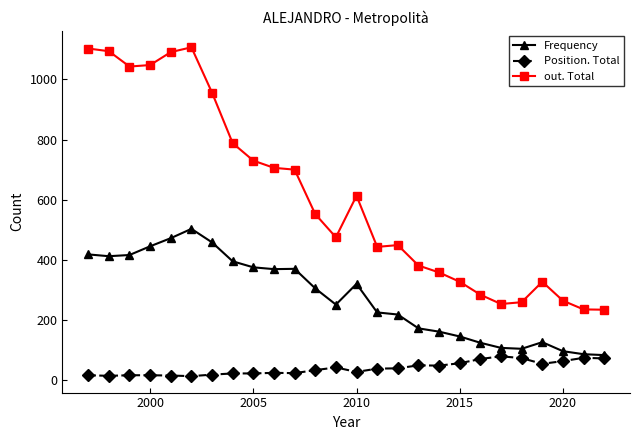

Which series has the largest total across all categories?

out. Total